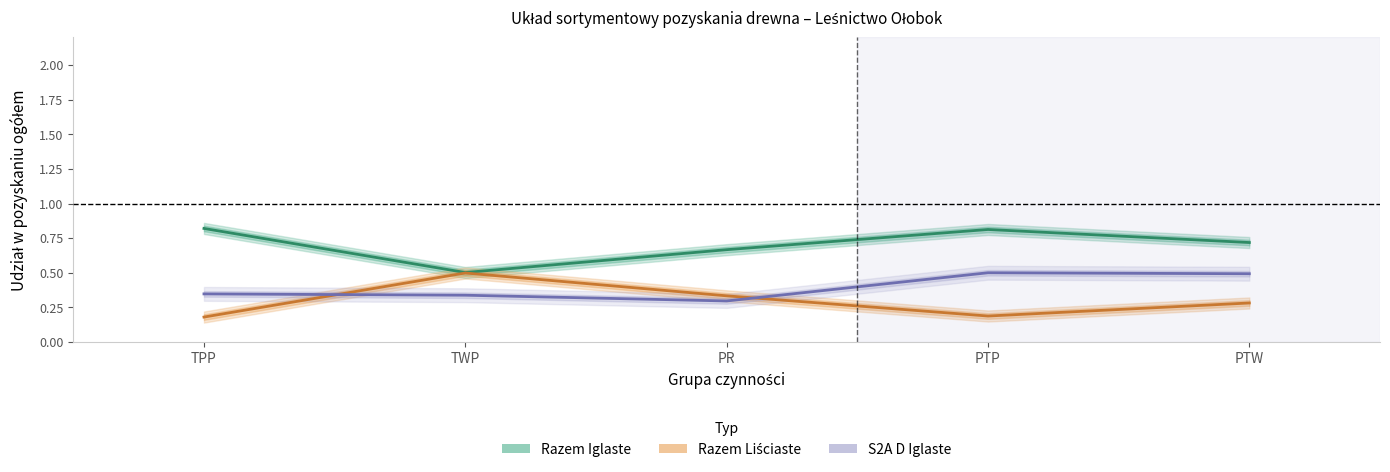

Rank the categories by S2A D Iglaste value from highest to lowest.

PTP, PTW, TPP, TWP, PR